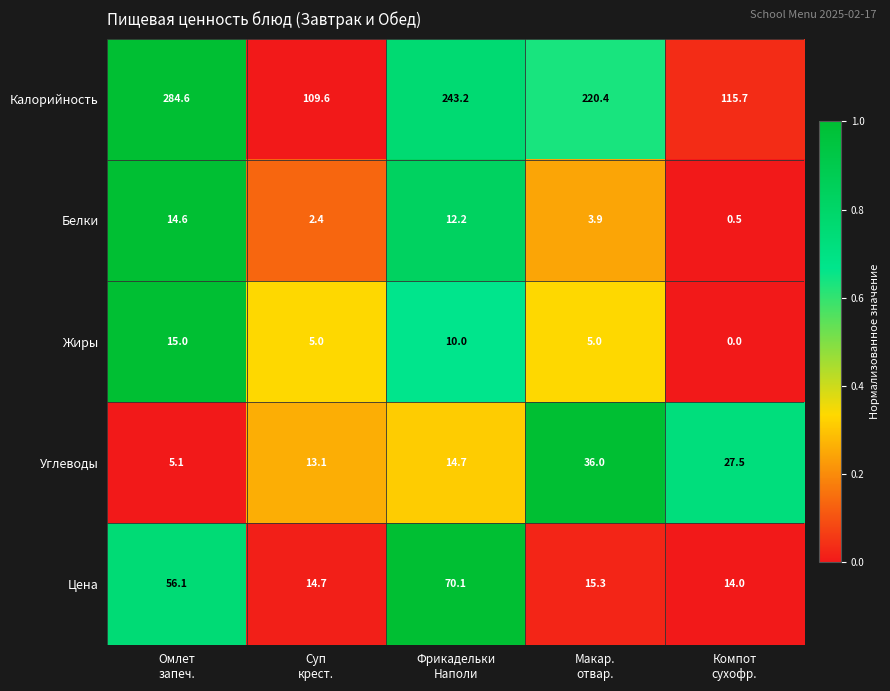

What is the maximum value for Углеводы?

36.0